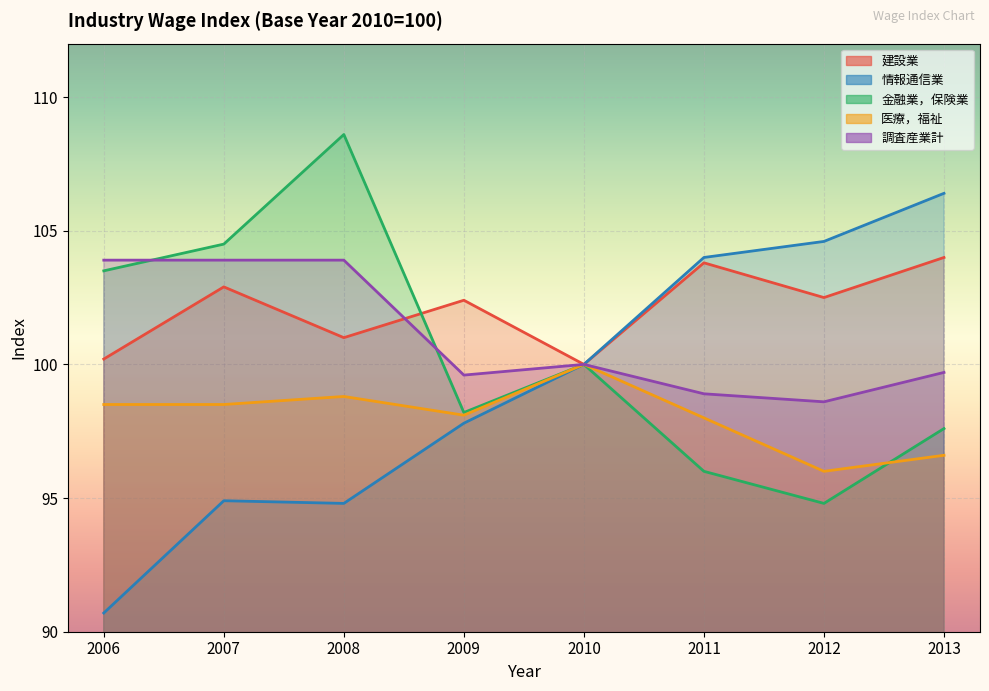

Read the 医療，福祉 value at 2012.

96.0